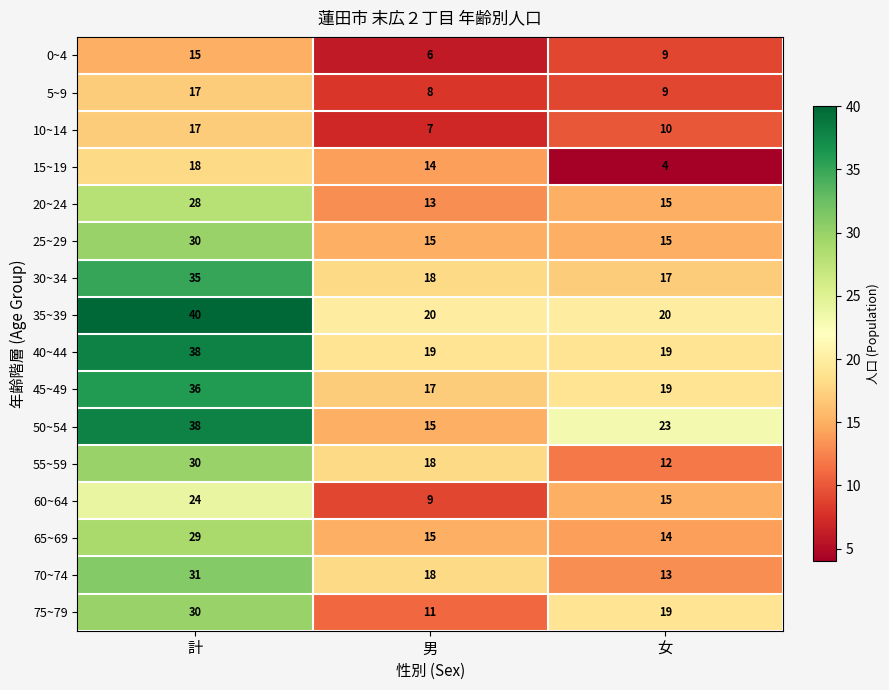

The 10~14 series shows 7 at 男. True or false?

True